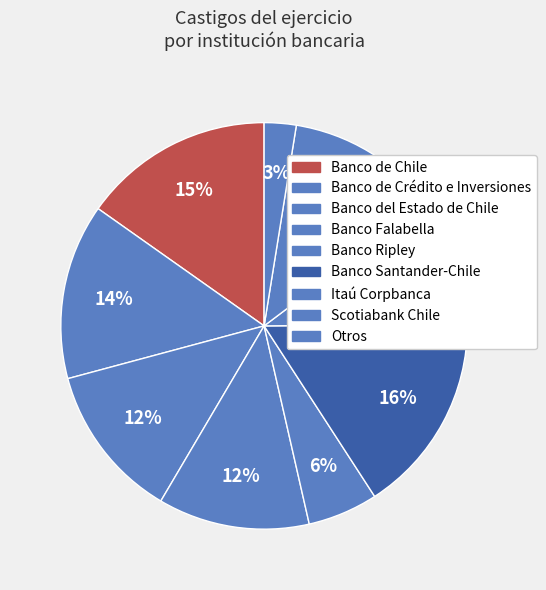

What is the largest slice in the pie chart?

Banco Santander-Chile